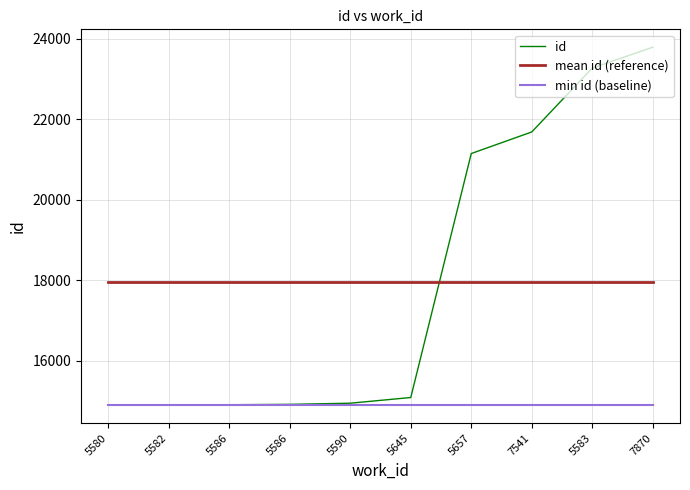

Which category has the highest value across all series?

7870